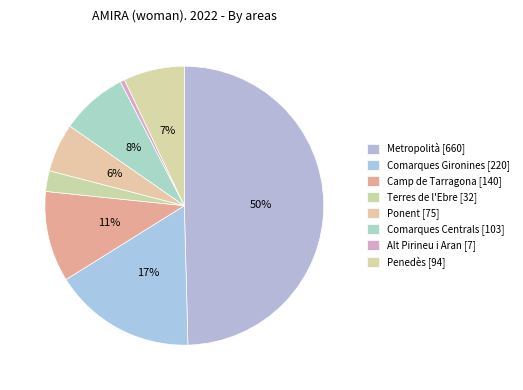

Count the number of slices in the pie.

8